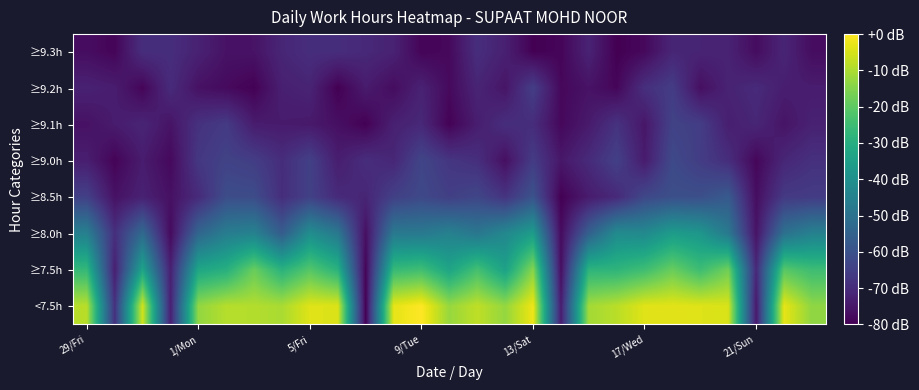

Count the number of categories in the chart.

27